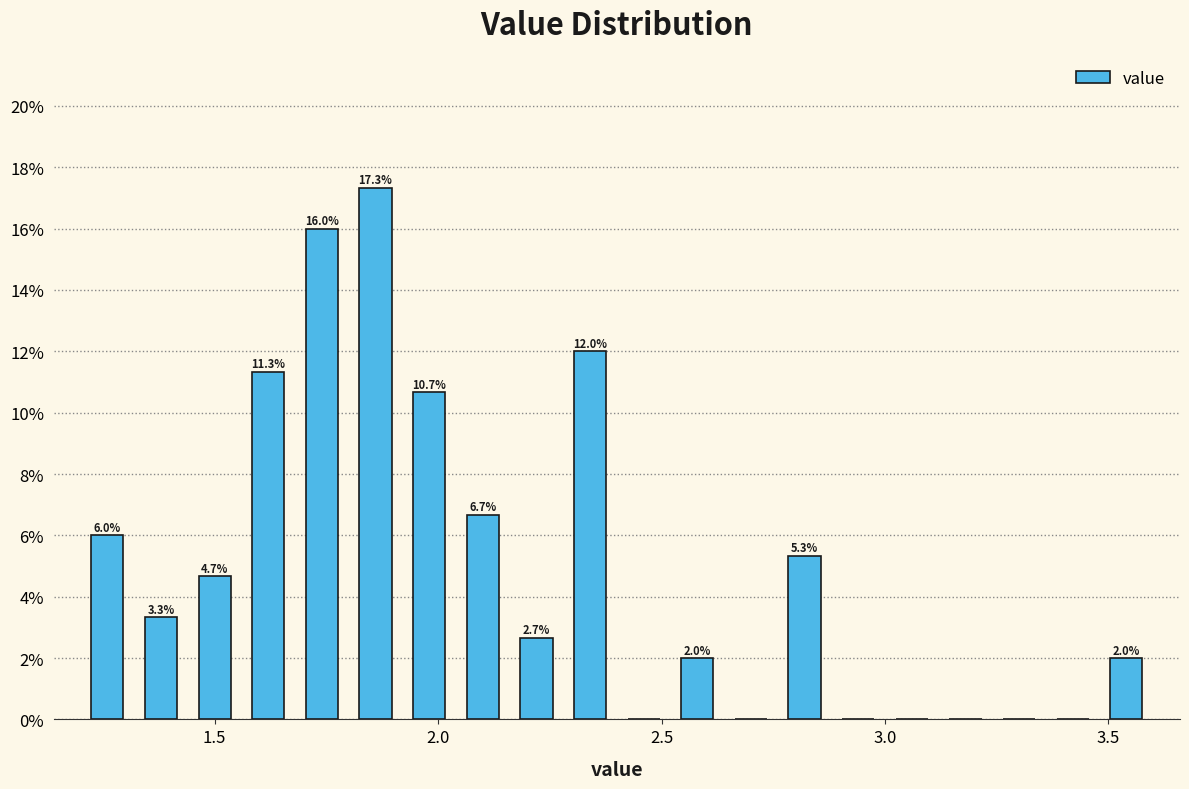

Around what value on the x-axis is the tallest bar? Give the approximate position of its centre, as read against the axis.

1.85